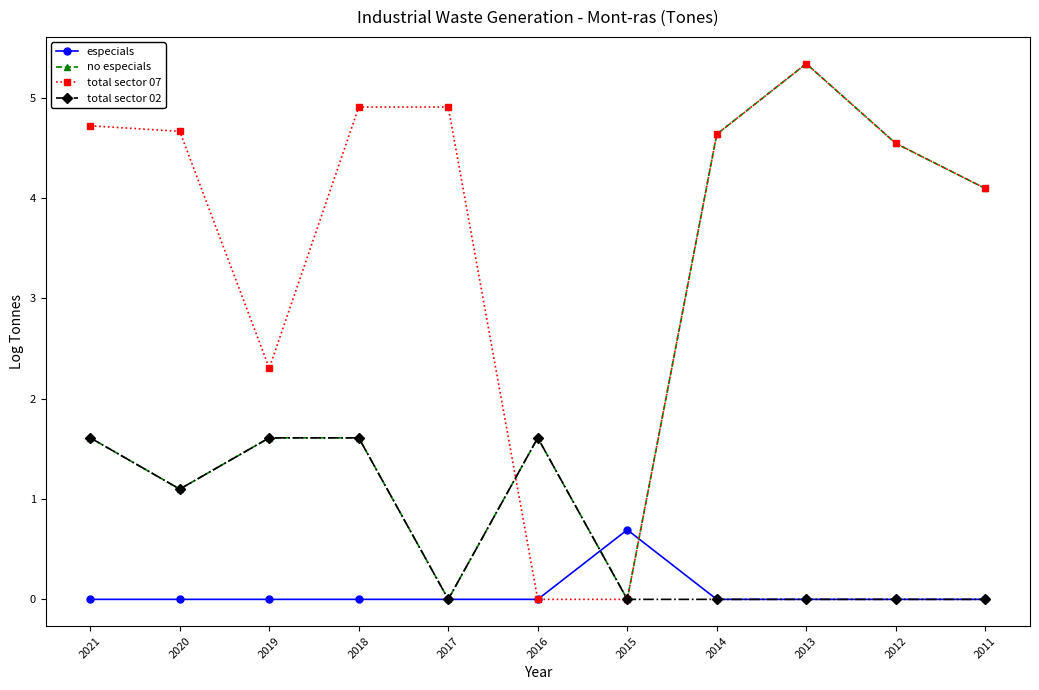

Reading left to right, list all the values displayed in this chart.

especials: 0.0	0.0	0.0	0.0	0.0	0.0	0.7	0.0	0.0	0.0	0.0
no especials: 1.6	1.1	1.6	1.6	0.0	1.6	0.0	4.6	5.3	4.5	4.1
total sector 07: 4.7	4.7	2.3	4.9	4.9	0.0	0.0	4.6	5.3	4.5	4.1
total sector 02: 1.6	1.1	1.6	1.6	0.0	1.6	0.0	0.0	0.0	0.0	0.0